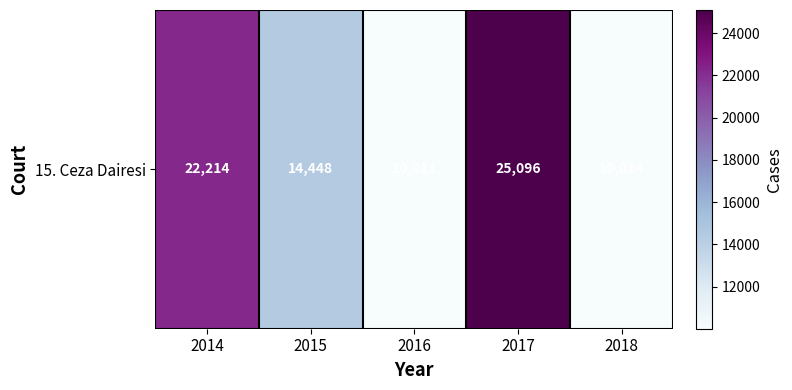

What is the average value?

16357